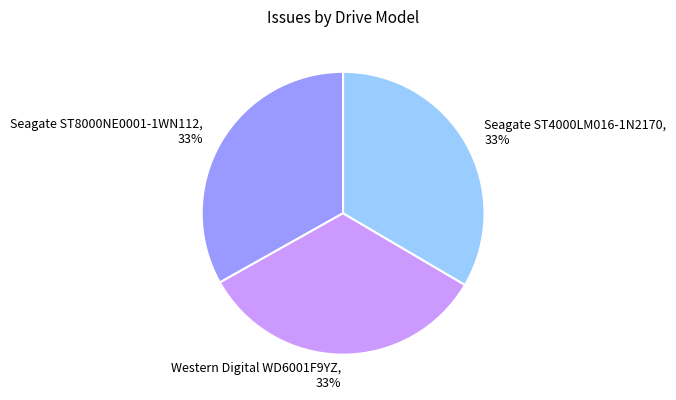

To the nearest percent, what is the average slice percentage?

33%